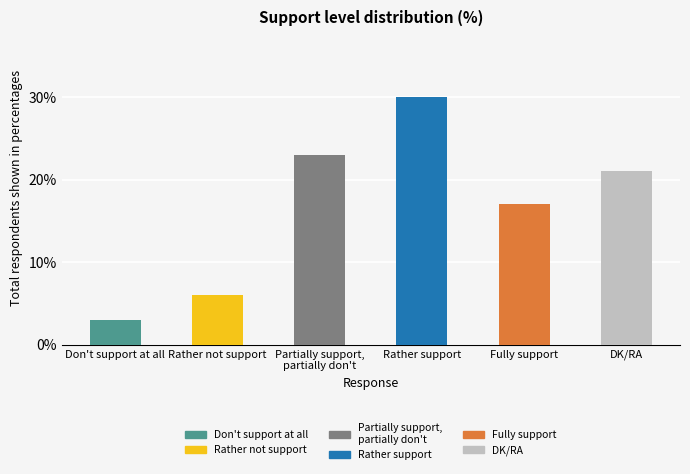

List the labels in order of value, largest first.

Rather support, Partially support,
partially don't, DK/RA, Fully support, Rather not support, Don't support at all